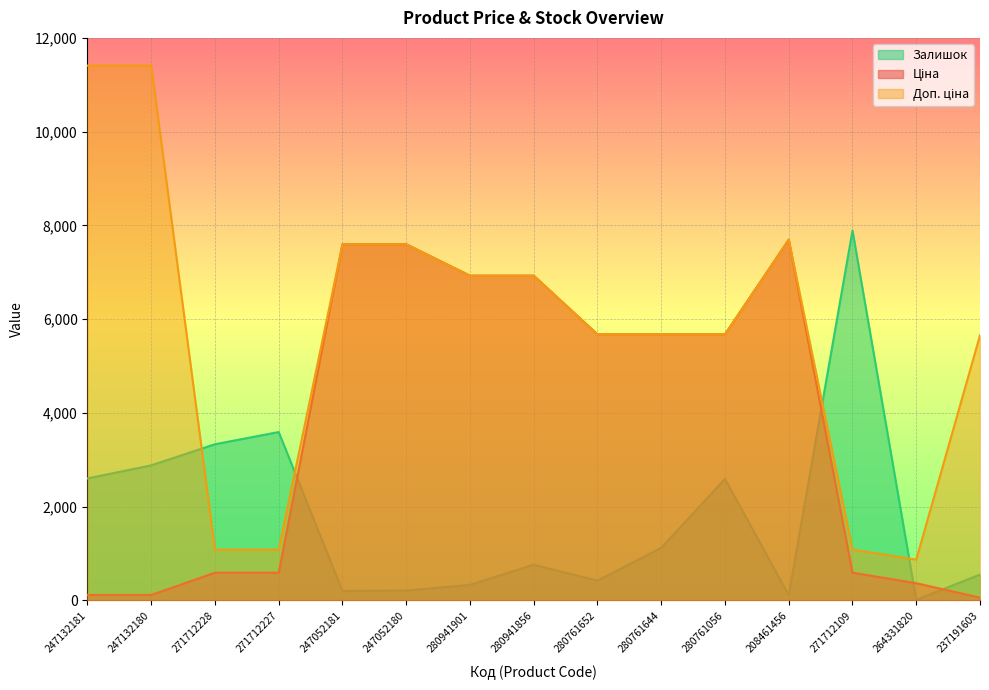

What is the difference between the Залишок values at 271712227 and 264331820?

3580.0